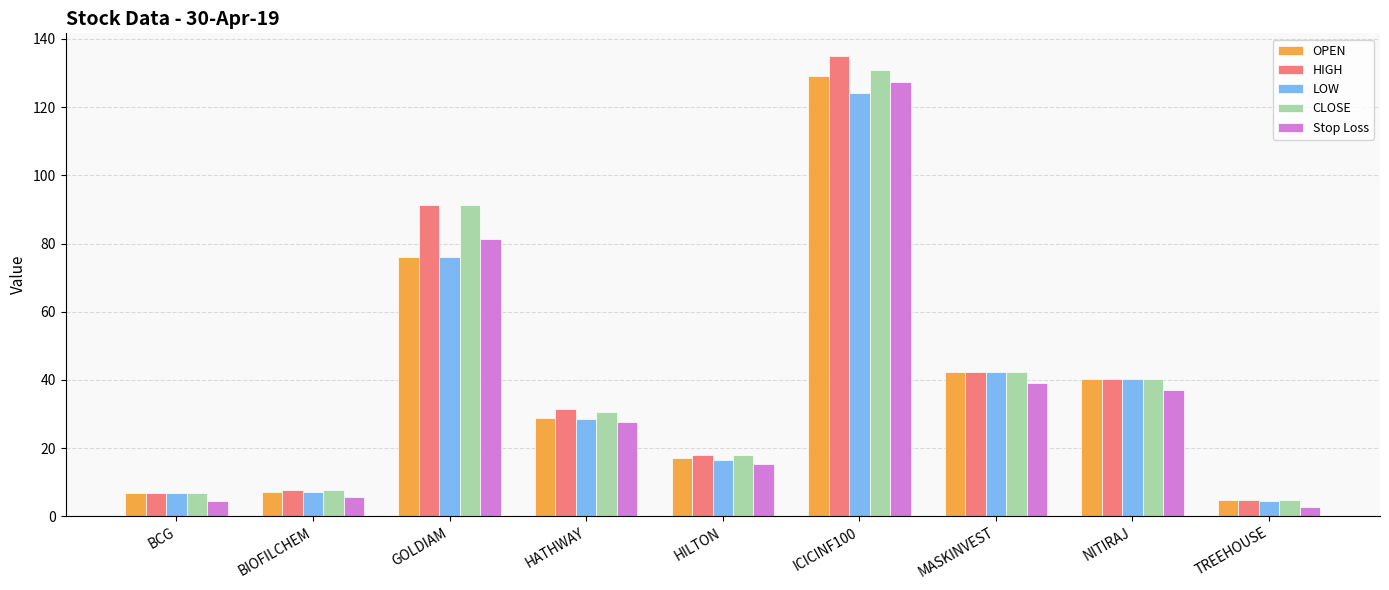

Rank the series at ICICINF100 from highest to lowest value.

HIGH, CLOSE, OPEN, Stop Loss, LOW